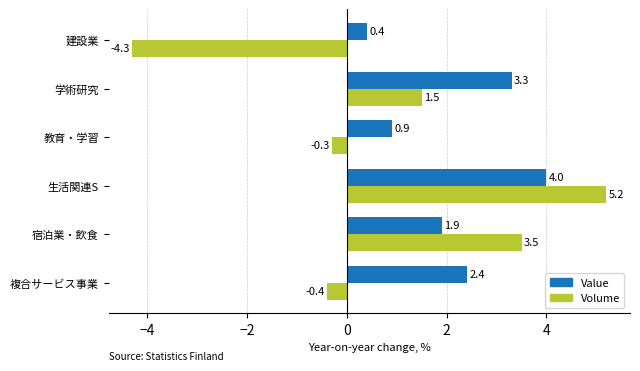

What is the maximum value for Value?

4.0